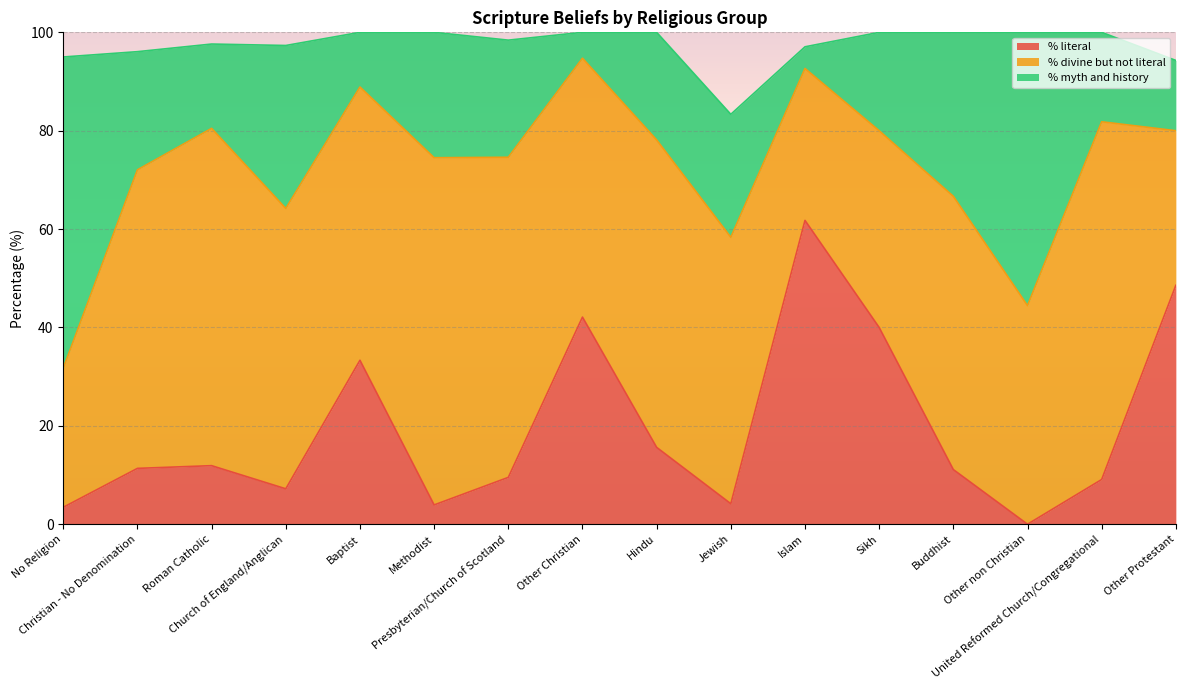

At which category does % divine but not literal reach its first local peak?

Roman Catholic